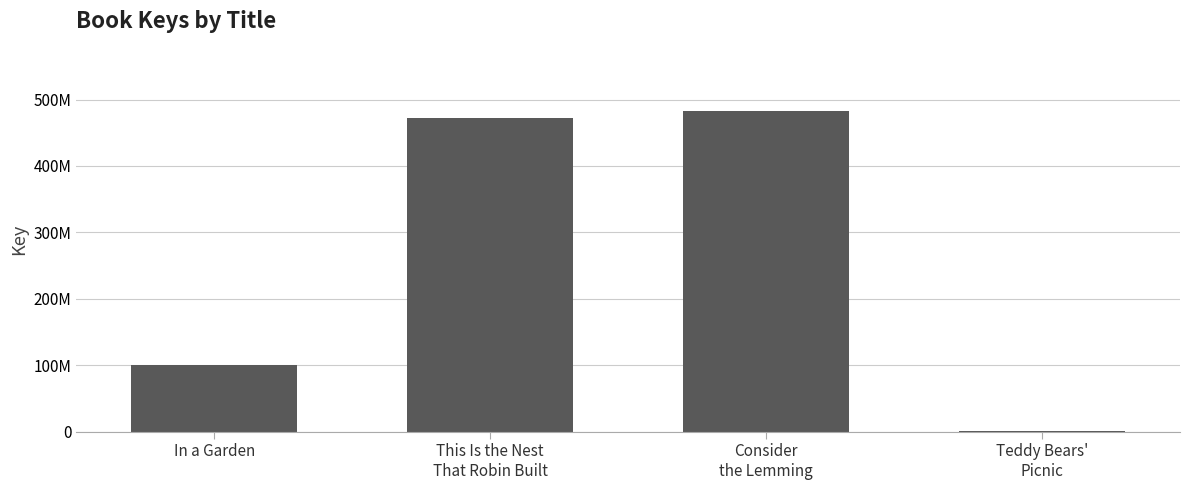

Are the bars horizontal?

No